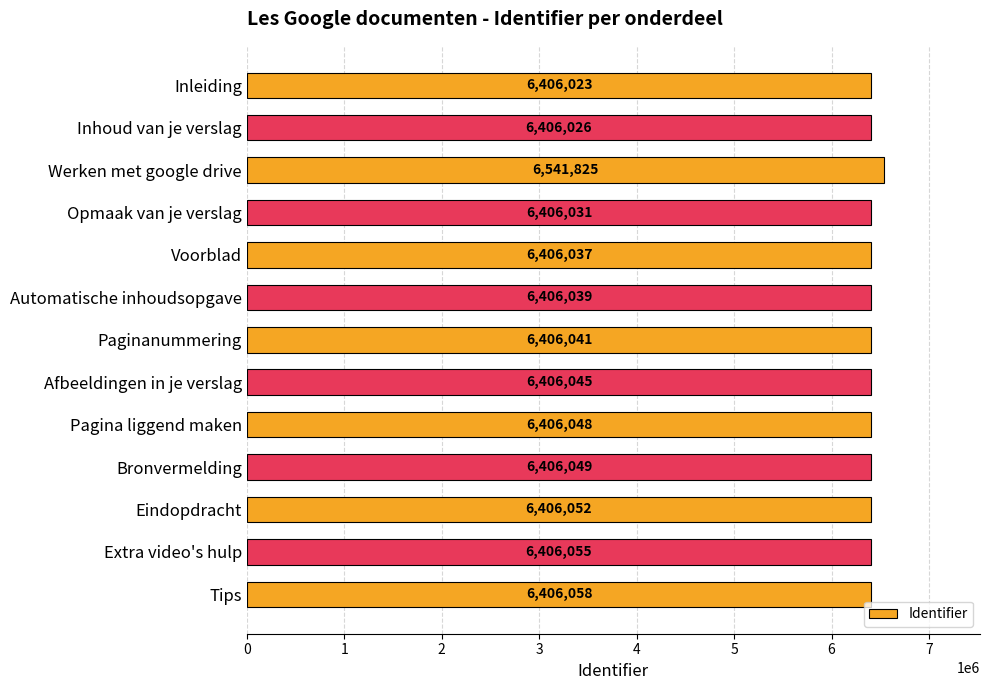

How many bars are there in total?

13